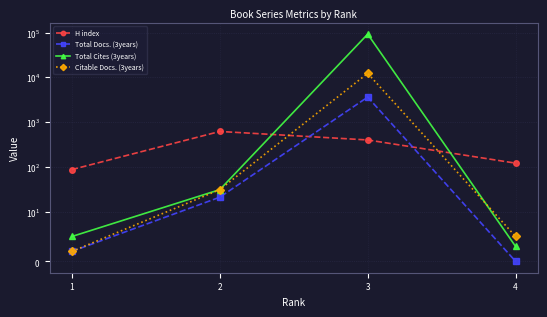

The H index series shows 121 at 4. True or false?

True